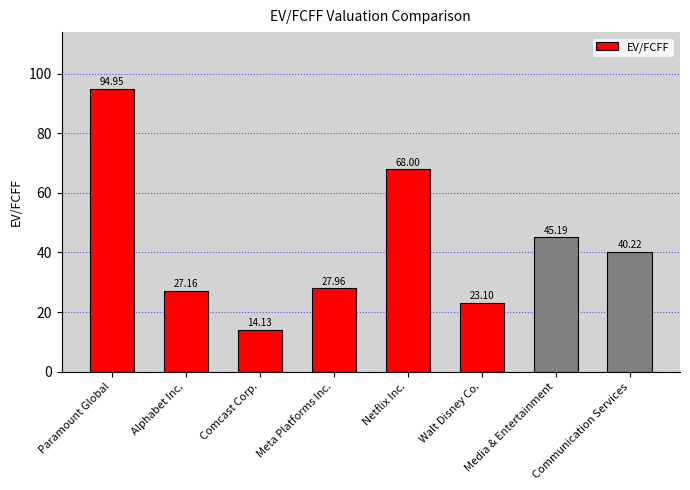

How many categories are shown in the chart?

8